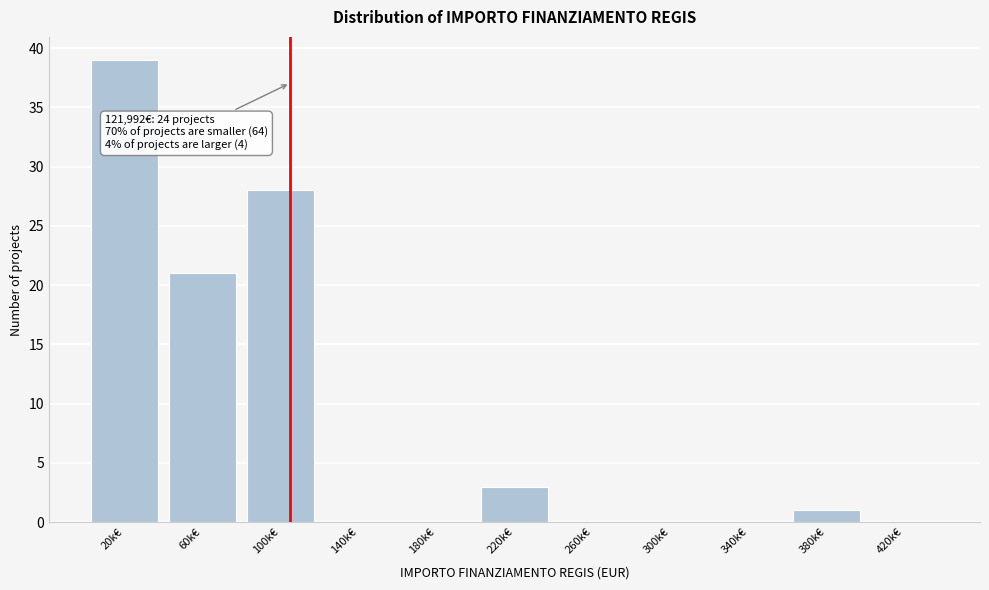

Reading left to right, extract all data points from this chart.

20k€=39	60k€=21	100k€=28	140k€=0	180k€=0	220k€=3	260k€=0	300k€=0	340k€=0	380k€=1	420k€=0